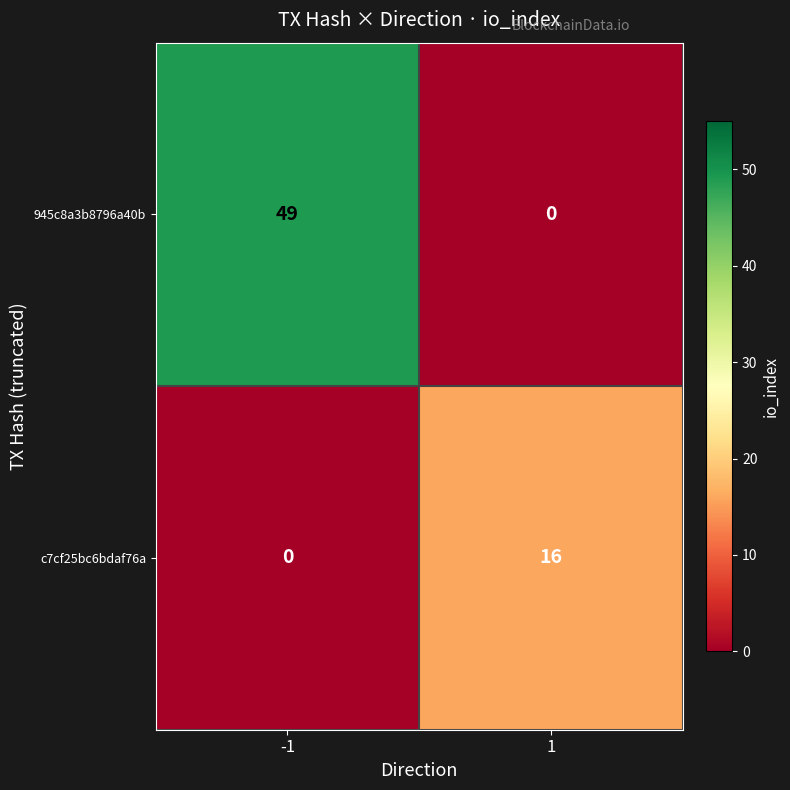

What is the total value across all series at -1?

49